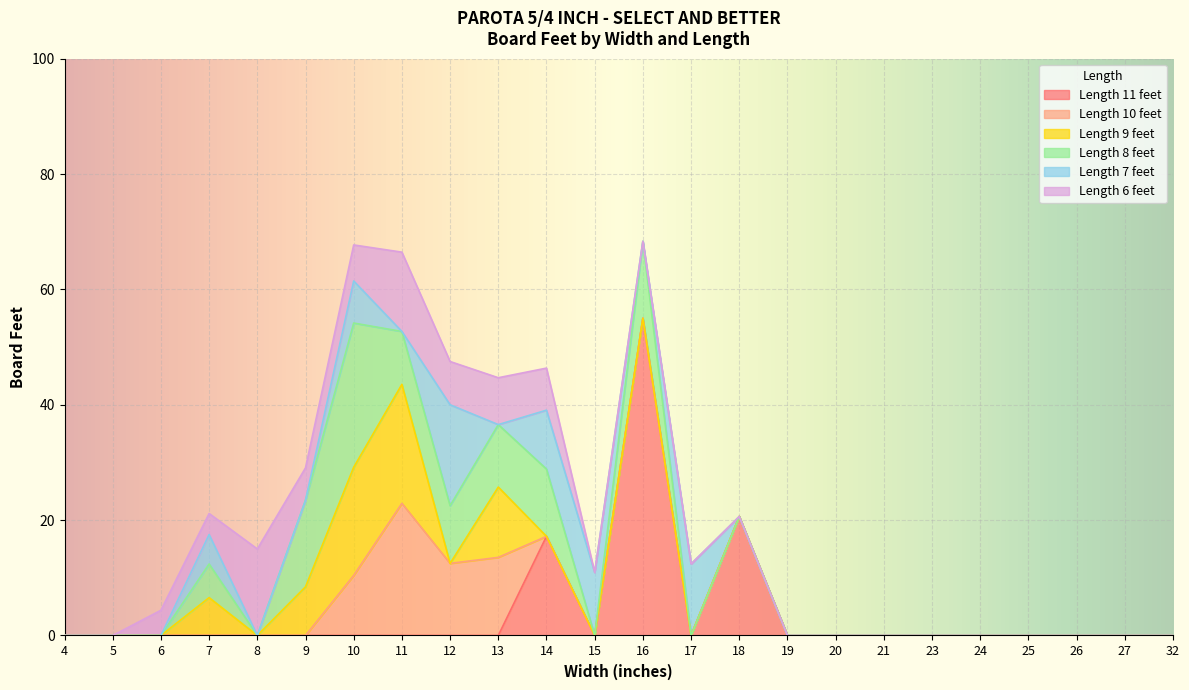

What is the difference between the second highest and second lowest values in the Length 10 feet series?

13.5